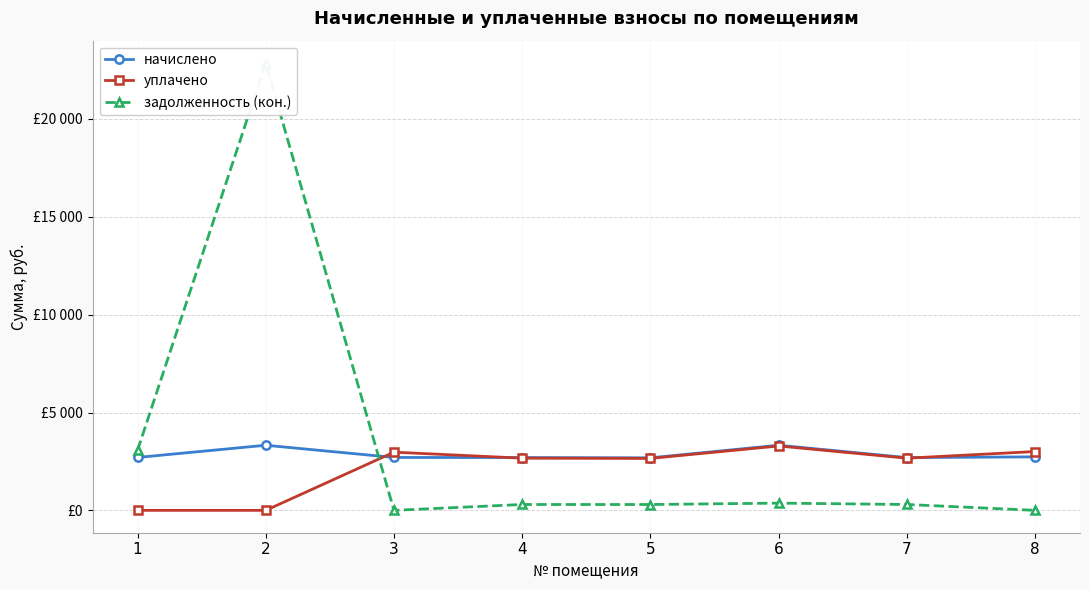

What is the difference between the second highest and second lowest values in the уплачено series?

3006.0